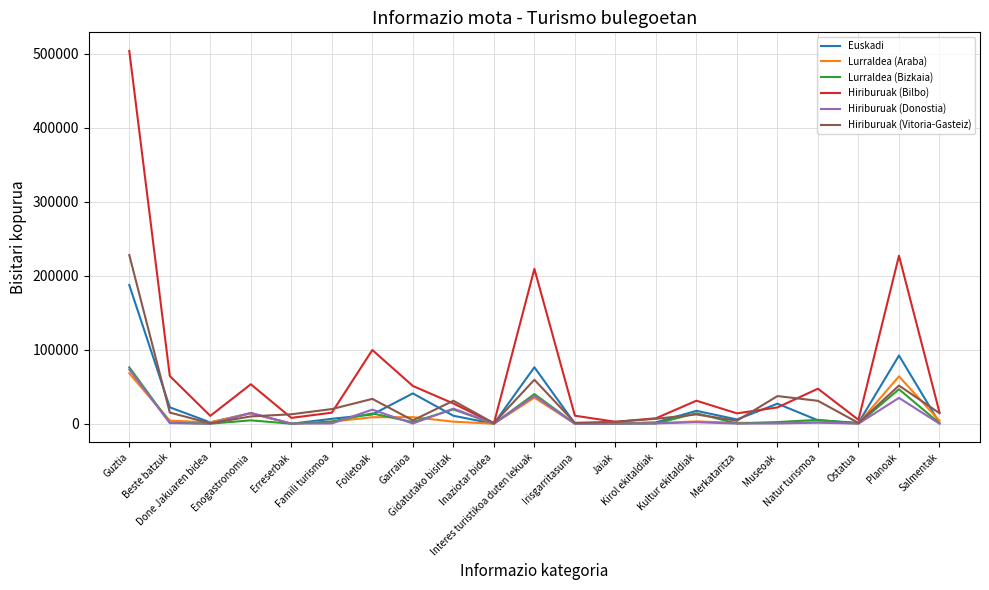

At which category is the sum across all series the highest?

Guztia